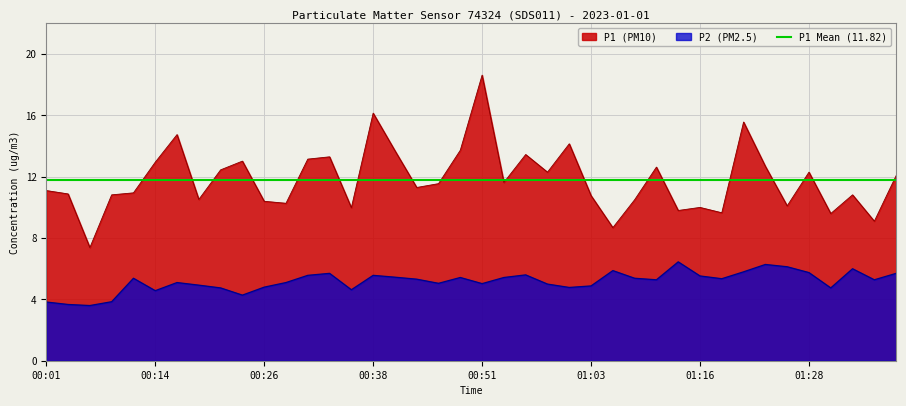

Where does the P1 series first go above 11?

00:01